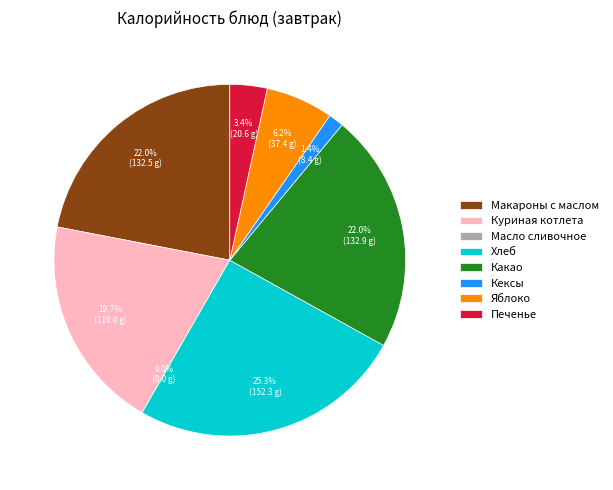

To the nearest percent, what is the combined percentage of Кексы and Печенье?

5%